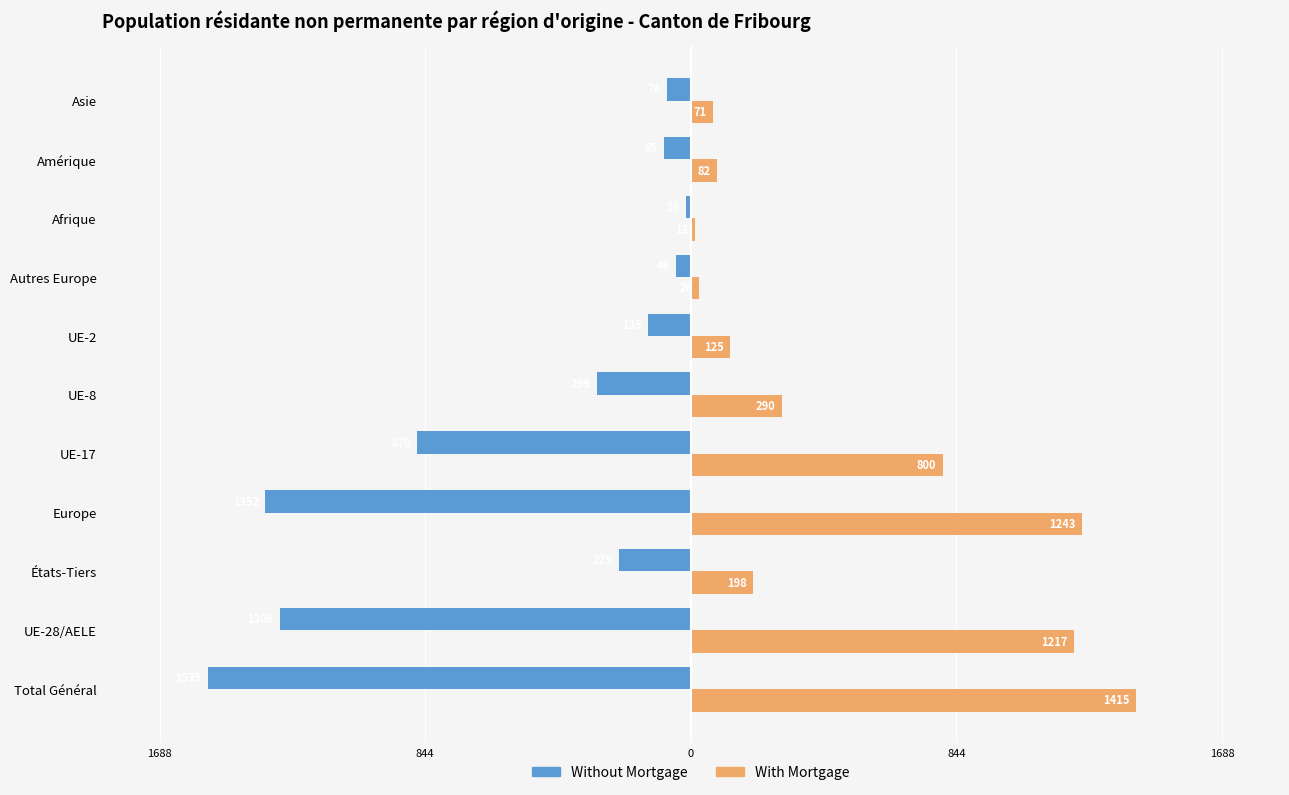

What are all the series names shown in the legend?

Without Mortgage, With Mortgage